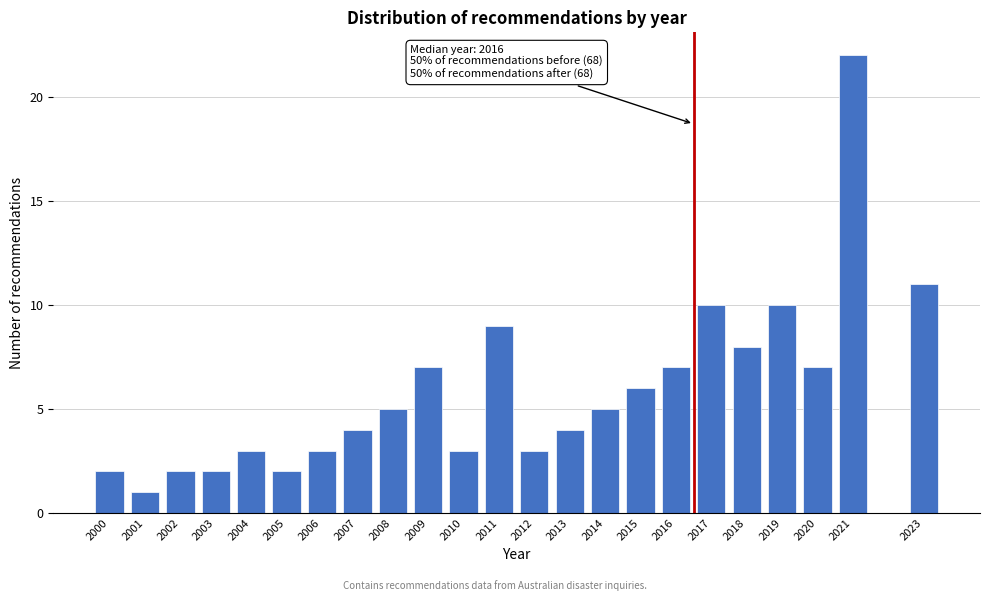

Reading right to left, list all the values displayed in this chart.

2023=11	2021=22	2020=7	2019=10	2018=8	2017=10	2016=7	2015=6	2014=5	2013=4	2012=3	2011=9	2010=3	2009=7	2008=5	2007=4	2006=3	2005=2	2004=3	2003=2	2002=2	2001=1	2000=2